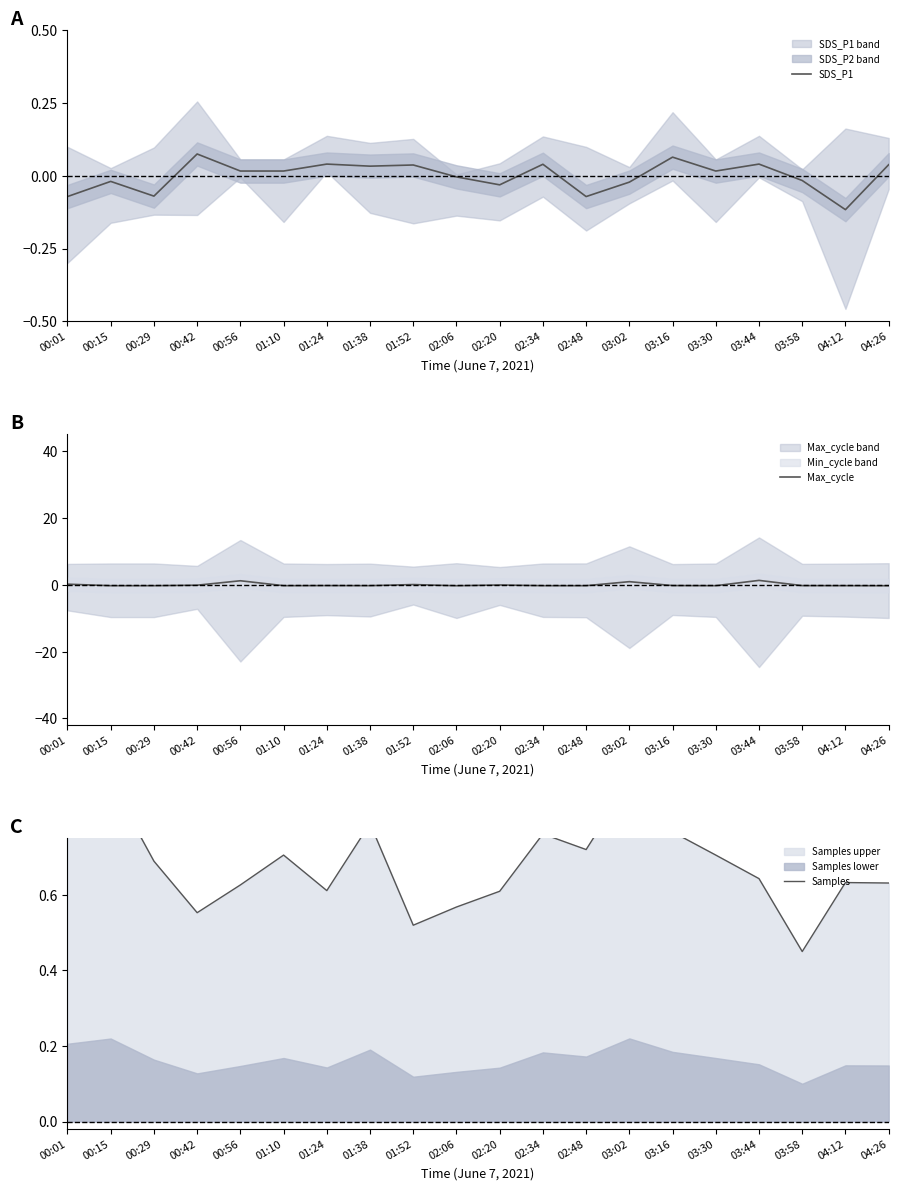

Count the number of data series in this chart.

3